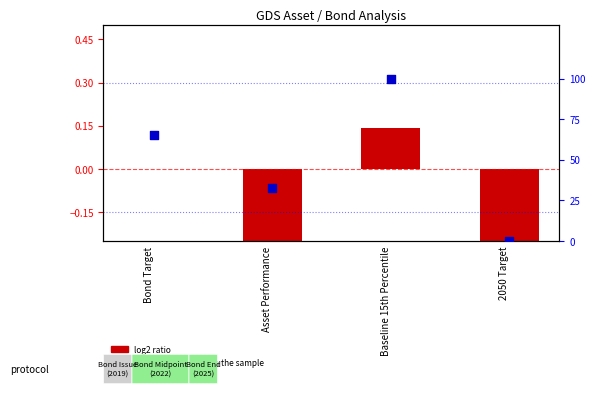

What are all the series names shown in the legend?

log2 ratio, percentile rank within the sample